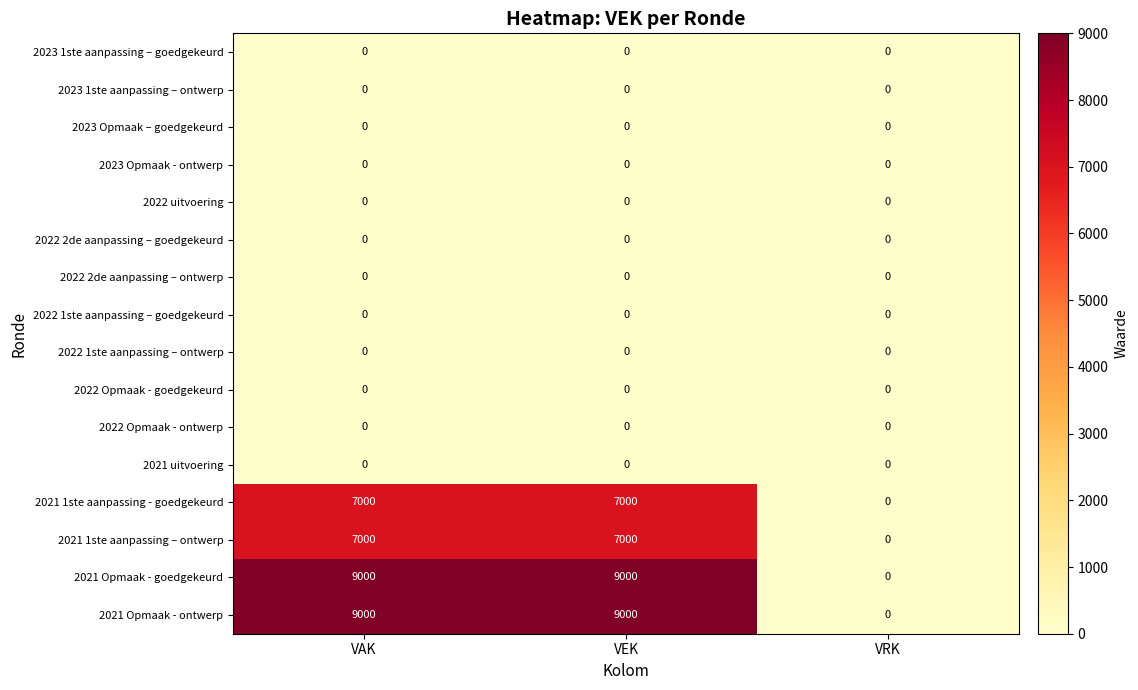

What is the spread (max minus min) of values at VAK?

9000